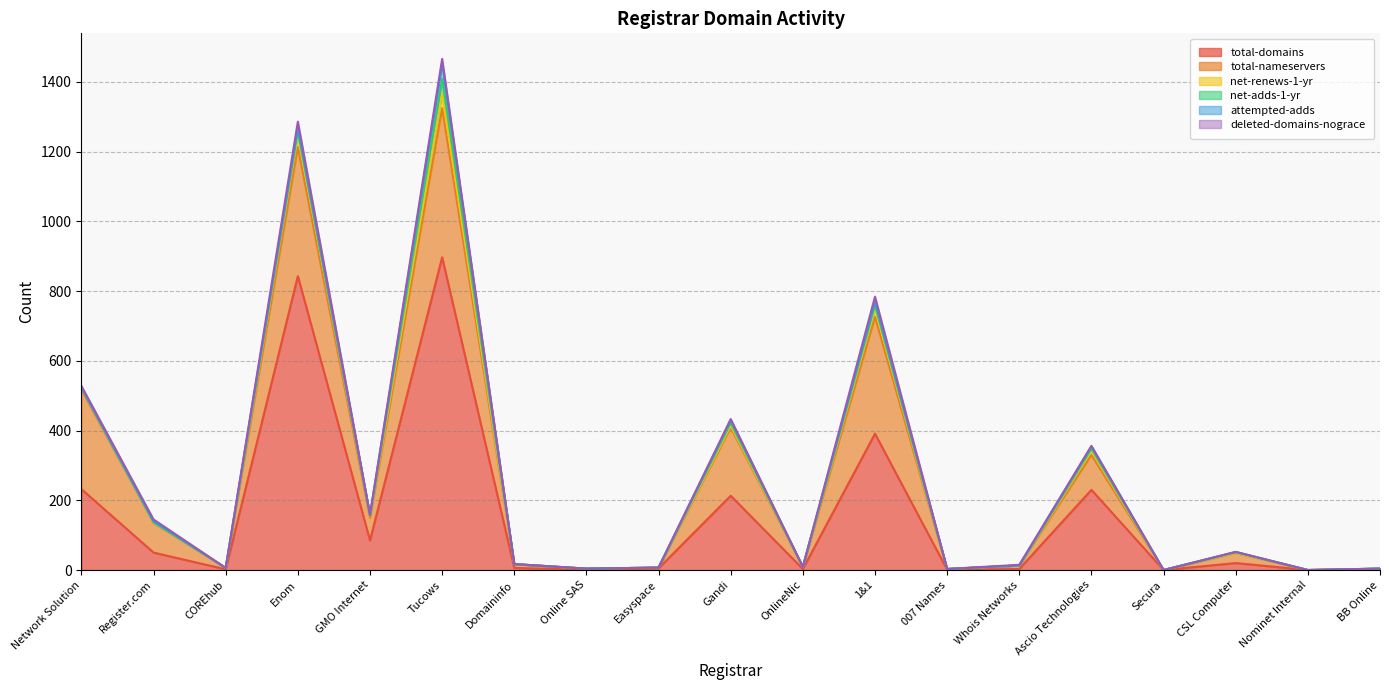

Does the chart display data point markers on the line(s)?

No